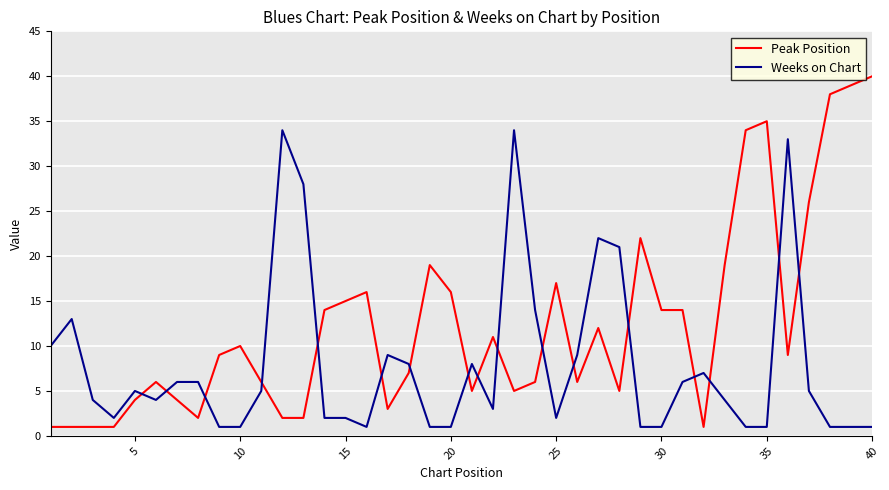

List the series in order of their overall mean, lowest first.

Weeks on Chart, Peak Position